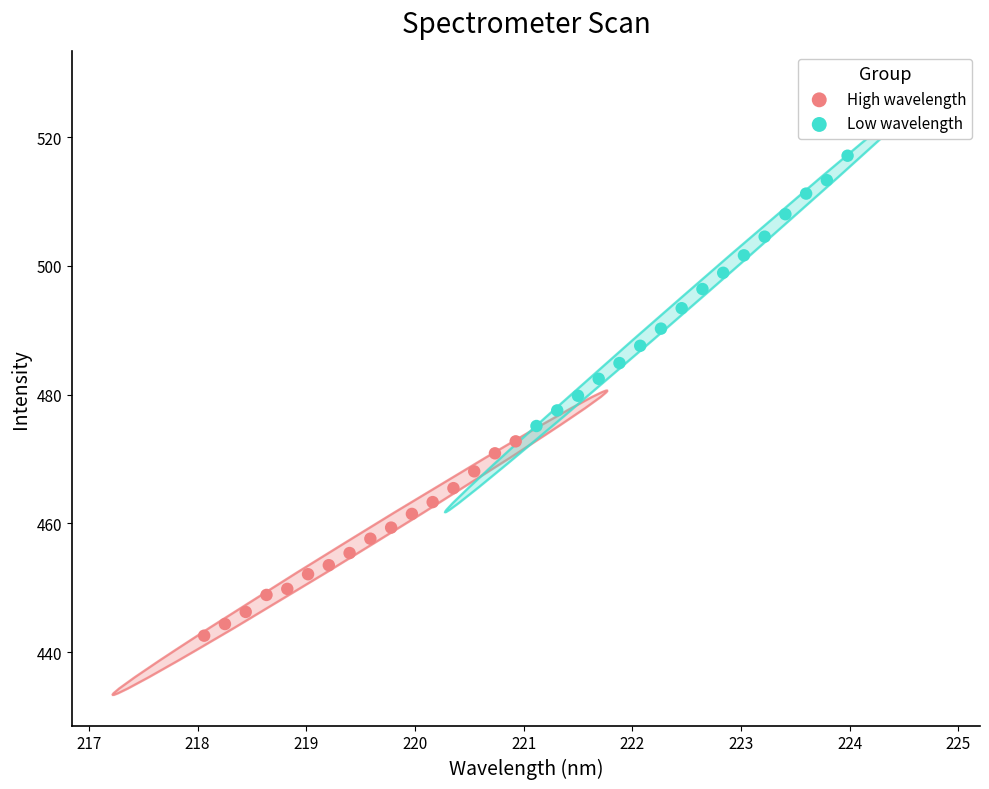

Which series reaches the maximum Y coordinate?

Low wavelength